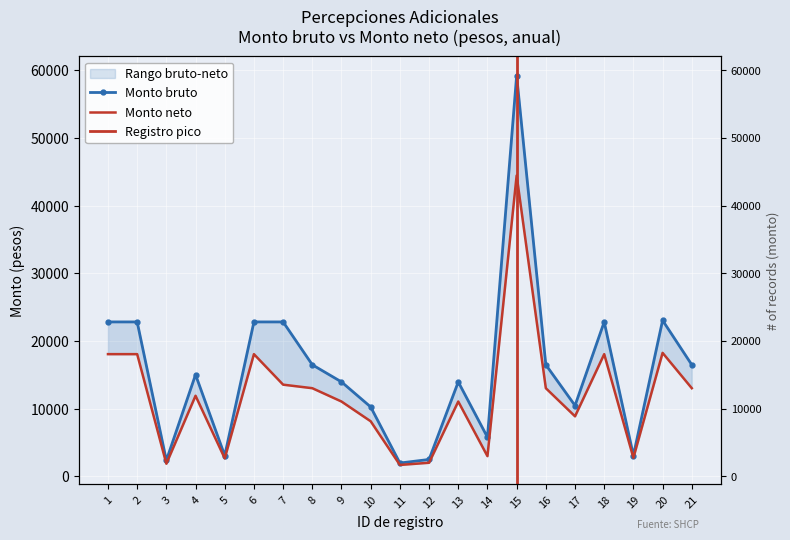

Reading left to right, transcribe all the data shown in this chart.

Monto bruto: 1=22800.0	2=22800.0	3=2333.3	4=15000.0	5=3054.7	6=22800.0	7=22800.0	8=16466.7	9=13934.1	10=10235.3	11=1946.7	12=2475.0	13=13934.9	14=5761.8	15=59183.3	16=16466.7	17=10443.7	18=22800.0	19=3054.7	20=23028.8	21=16466.7
Monto neto: 1=18038.1	2=18037.3	3=1844.3	4=11888.8	5=2633.8	6=18038.3	7=13528.7	8=13005.6	9=11035.6	10=8117.0	11=1665.5	12=1988.7	13=11036.4	14=2964.1	15=44431.1	16=13005.9	17=8850.1	18=18037.3	19=2716.1	20=18225.7	21=13005.9